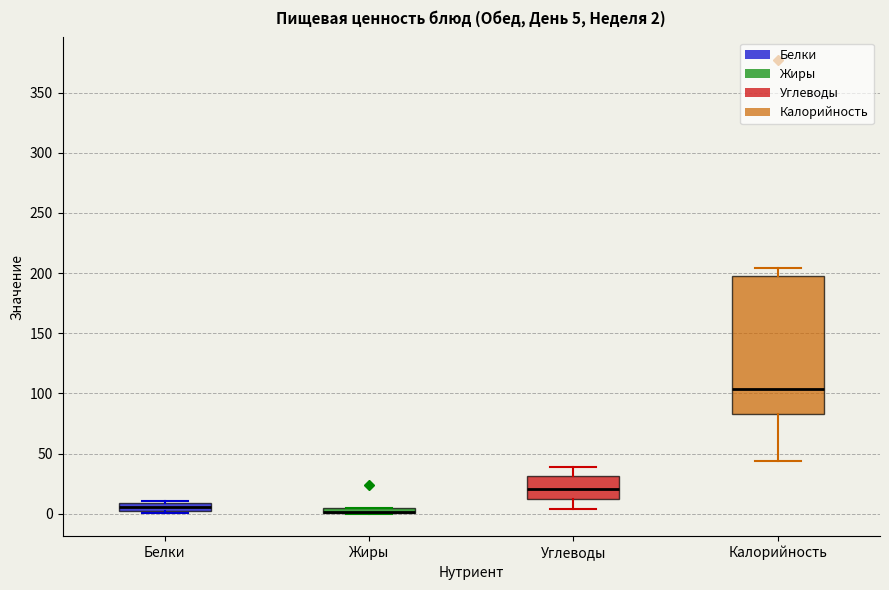

Which box is the tallest, from its lower edge to its upper edge?

Калорийность